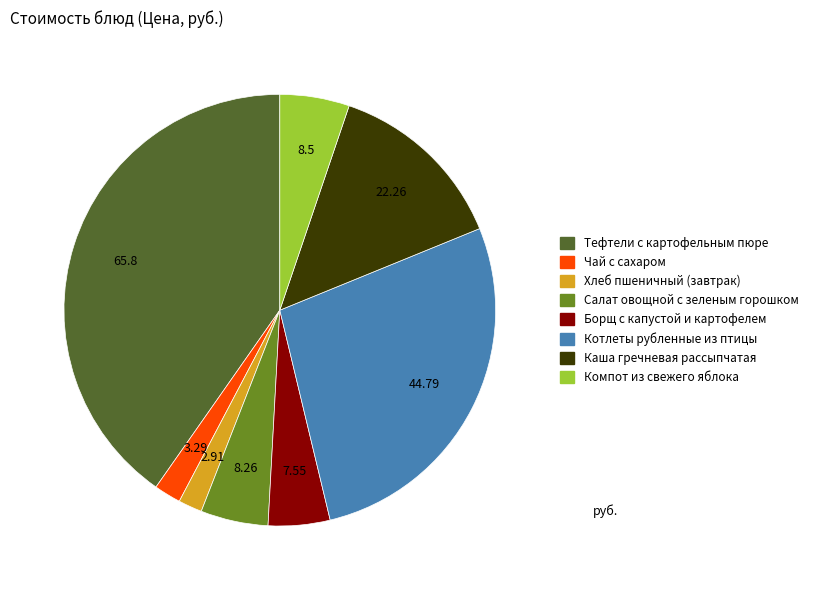

The Компот из свежего яблока slice represents 5% of the pie. True or false?

True